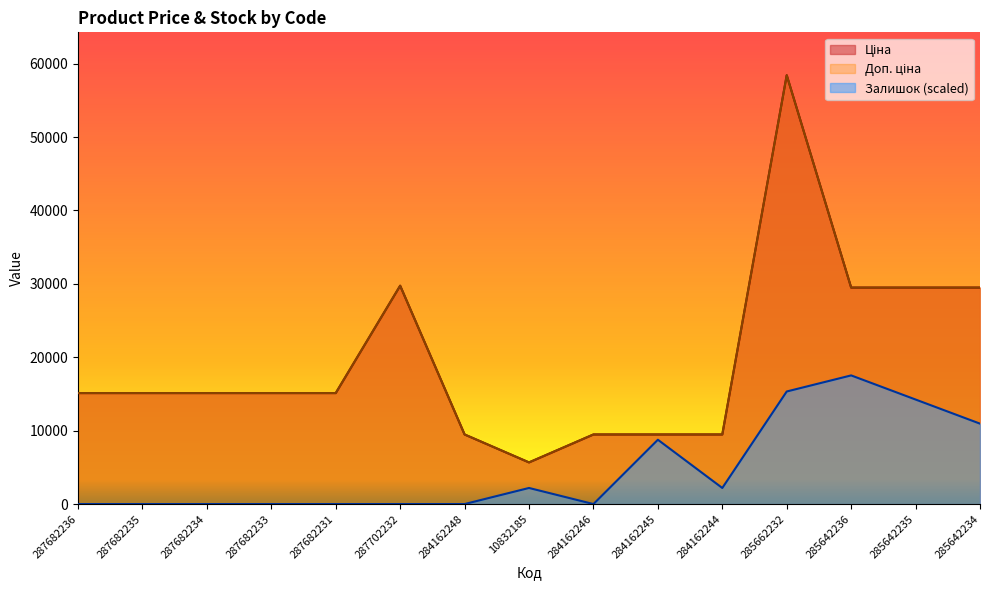

Rank the series by their maximum value, from lowest to highest.

Залишок, Ціна, Доп. ціна